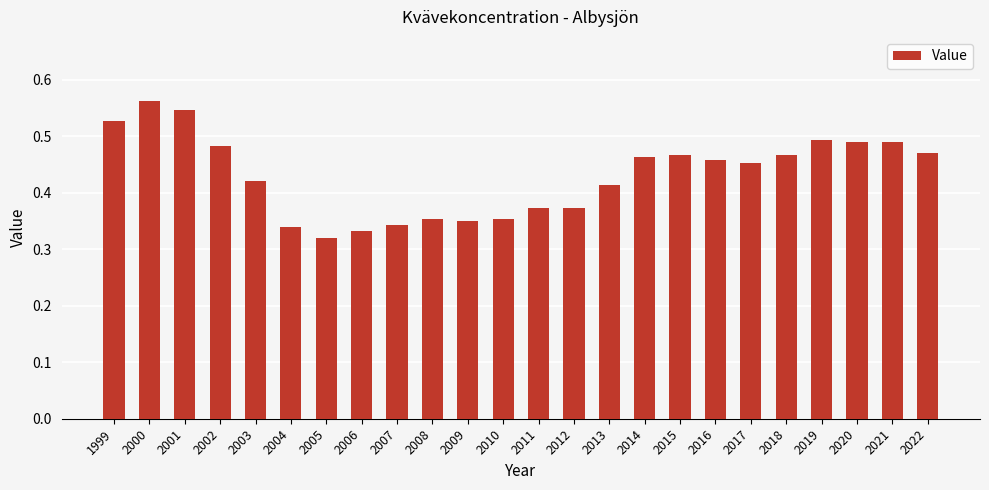

What is the change in value from 1999 to 2010?

-0.2